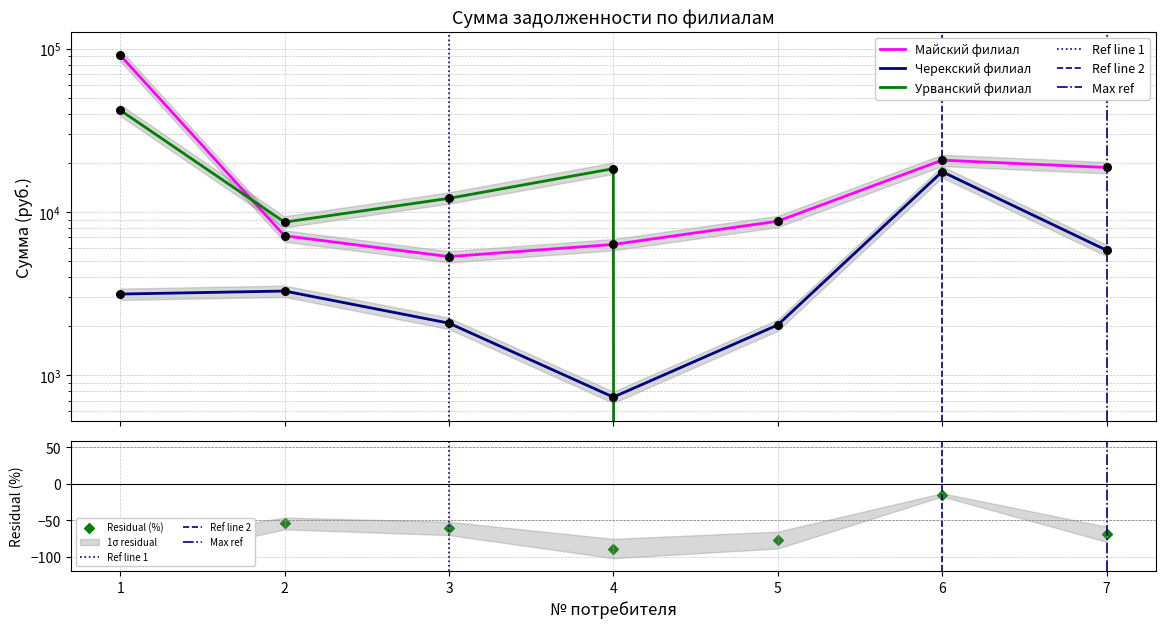

What is the total value across all series at 5?

10813.2